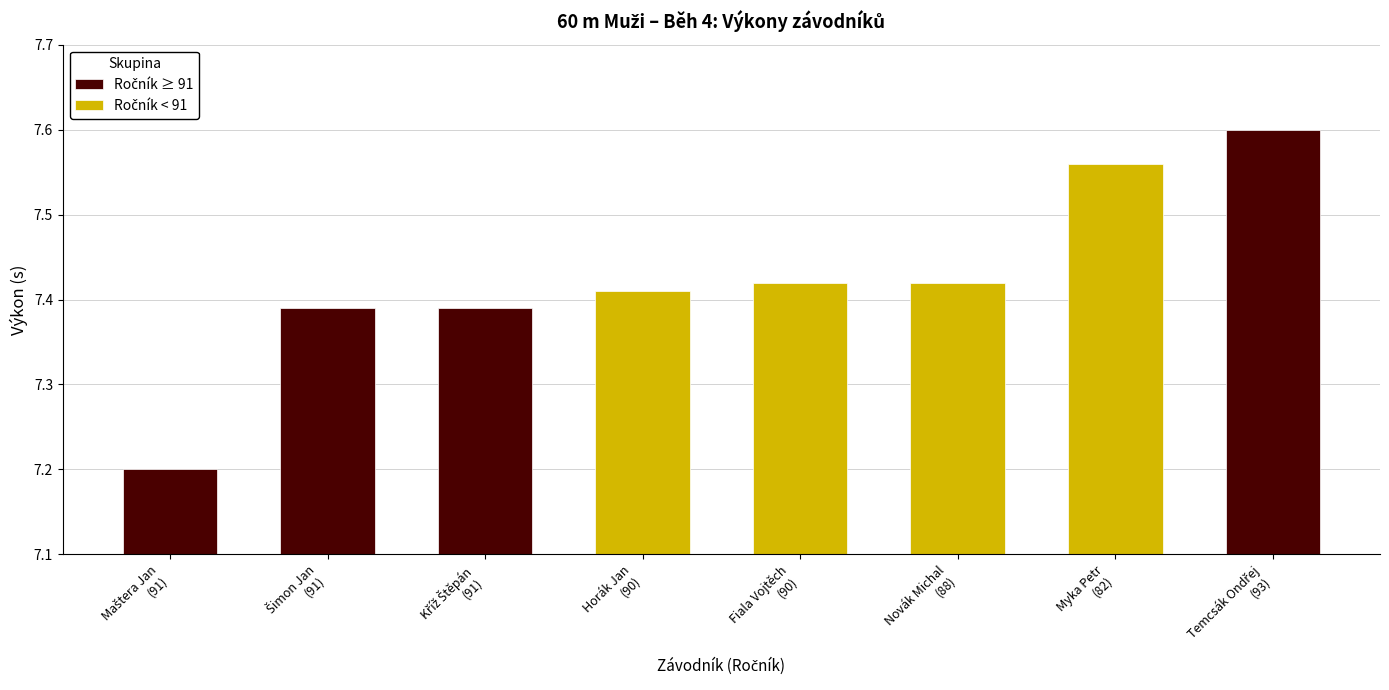

Are the bars horizontal?

No